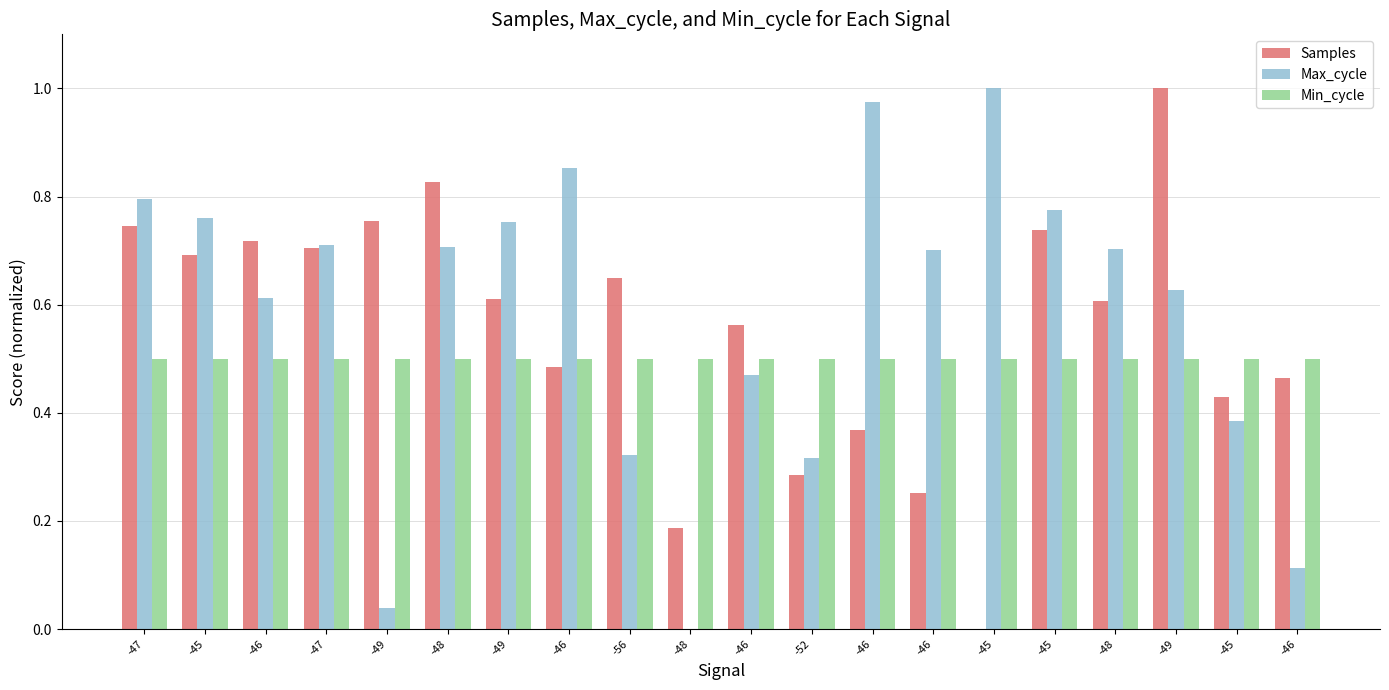

Are the bars grouped side by side (vs. stacked)?

Yes